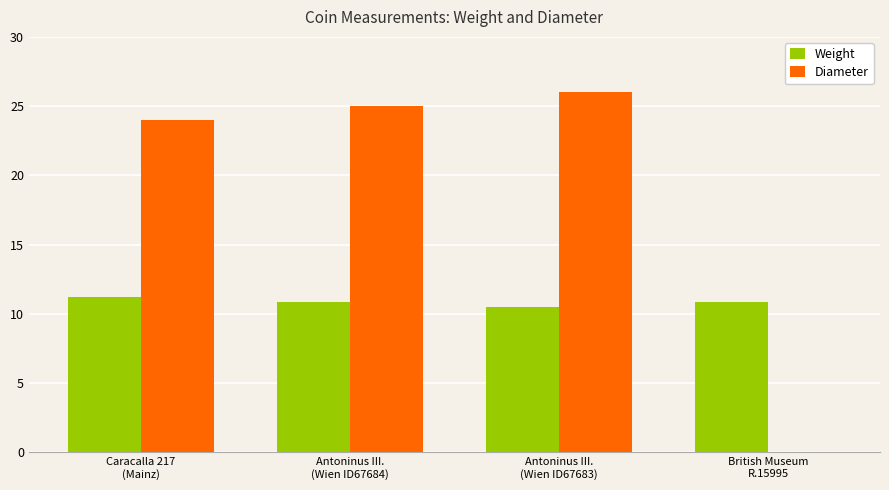

Which series has the largest total across all categories?

Diameter